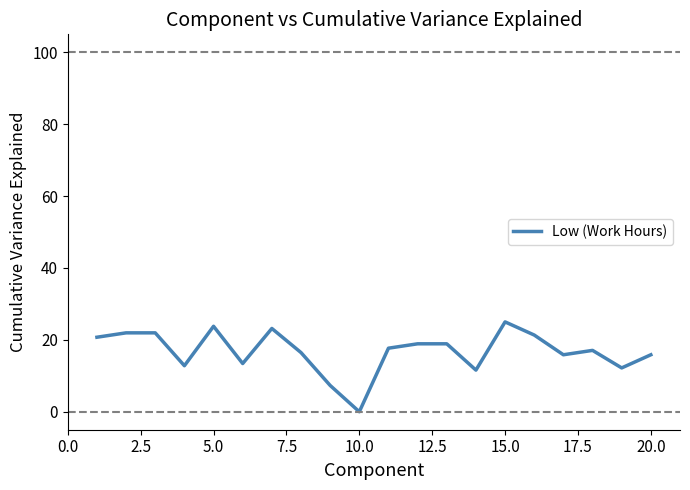

What is the greatest value displayed?

25.0